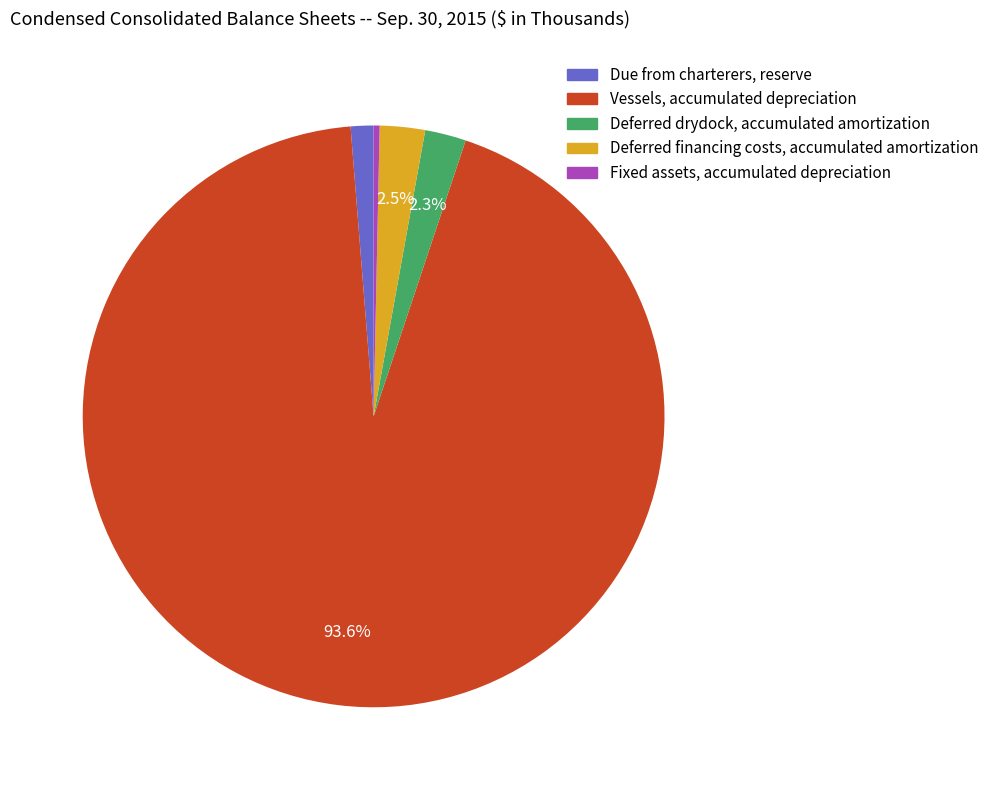

To the nearest percent, what is the average slice percentage?

20%